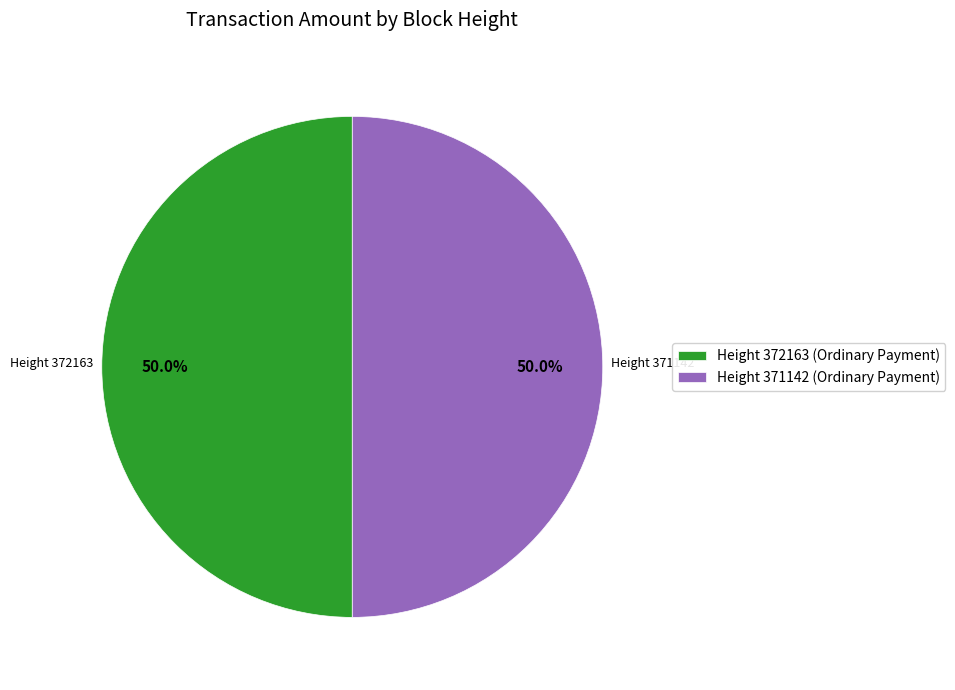

What is the total percentage of Height 371142 (Ordinary Payment) and Height 372163 (Ordinary Payment)?

100.0%